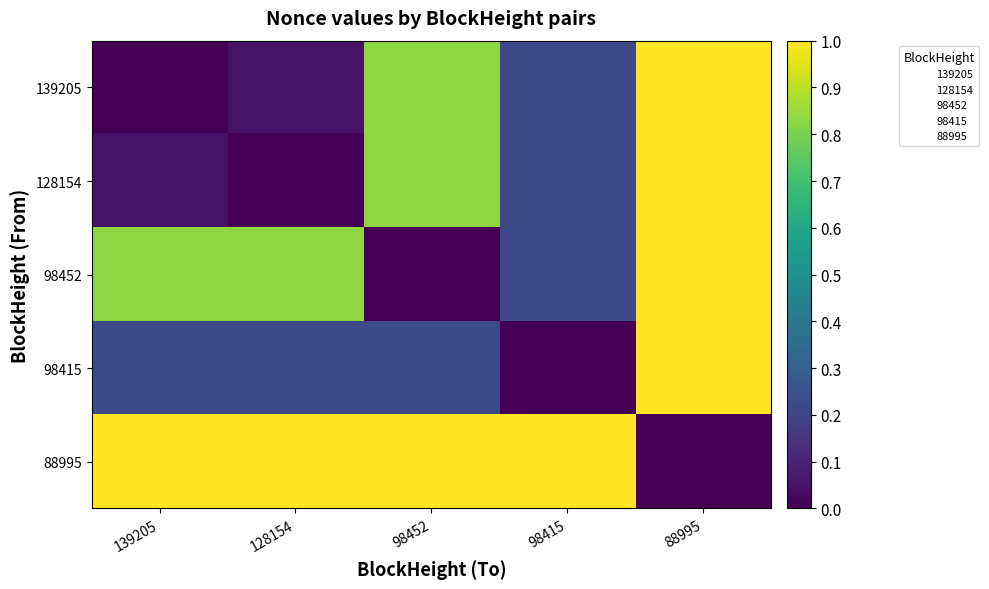

How many categories are shown in the chart?

5